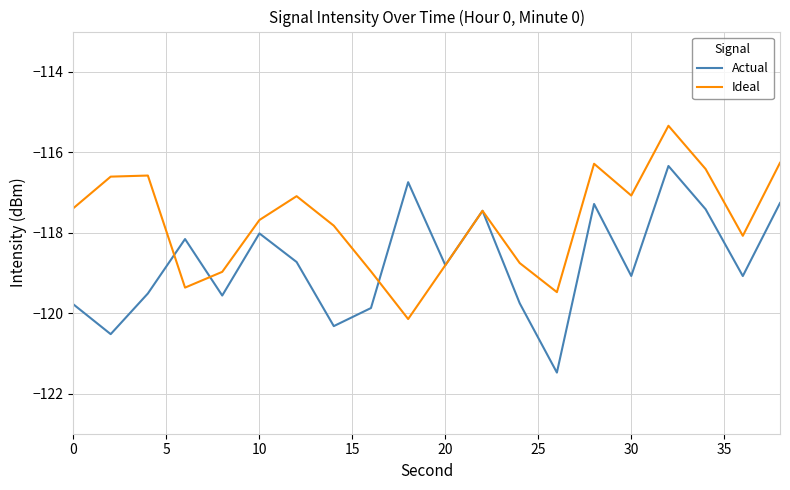

List the series in order of their peak value, lowest first.

Actual, Ideal